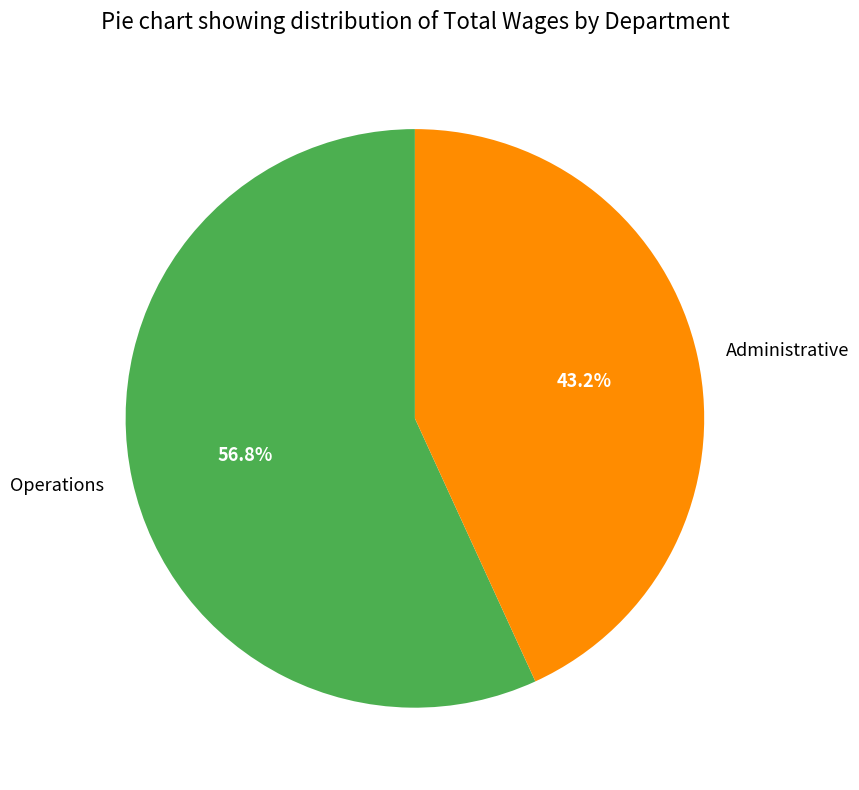

Is the sum of Administrative and Operations greater than half?

Yes